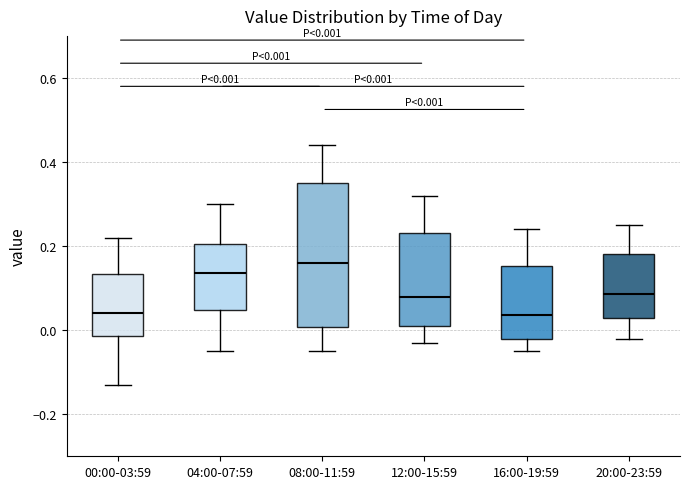

Which box has the highest median line?

08:00-11:59